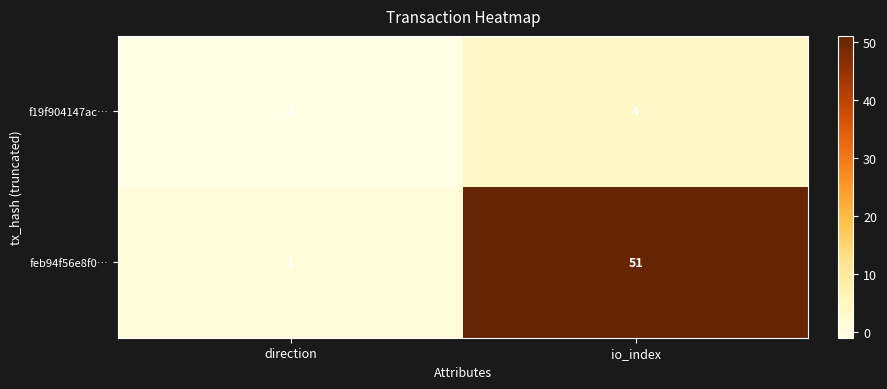

The feb94f56e8f0… series shows 14 at io_index. True or false?

False